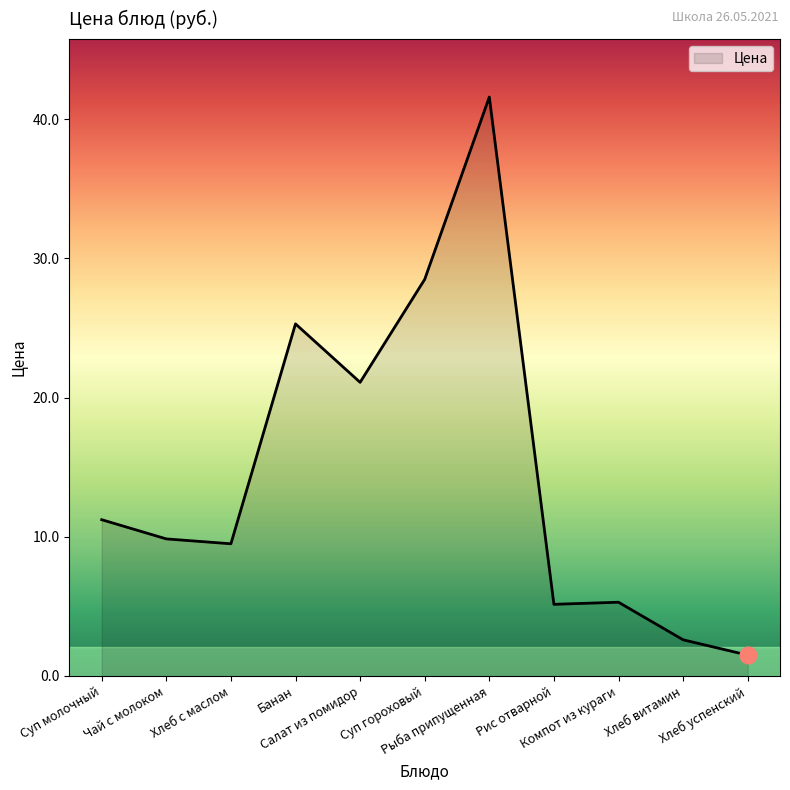

What is the minimum value shown in the chart?

1.5